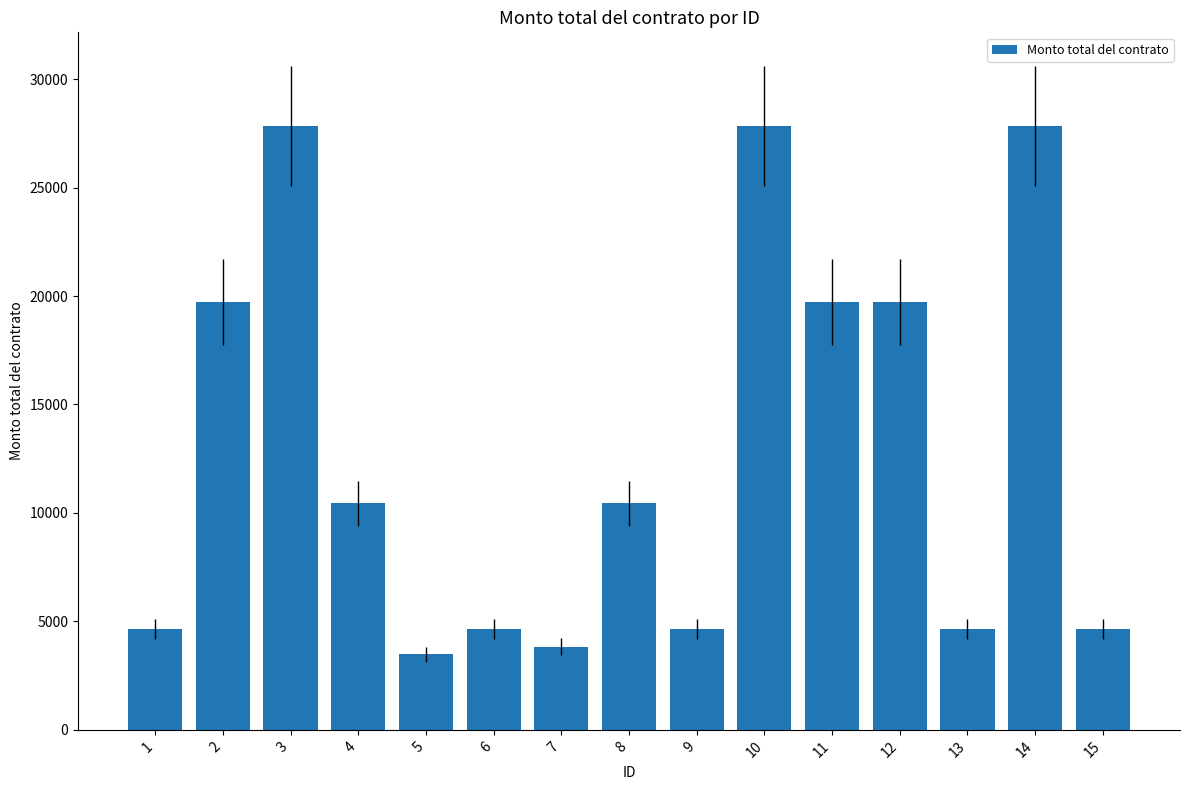

What is the greatest value displayed?

27840